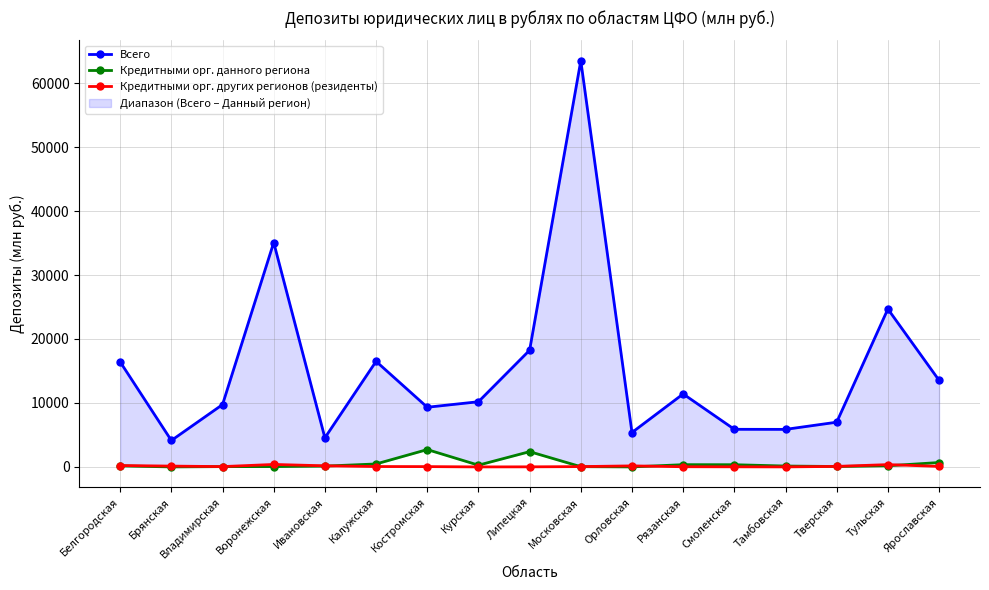

True or false: Всего and Кредитными орг. других регионов (резиденты) intersect in this chart.

False